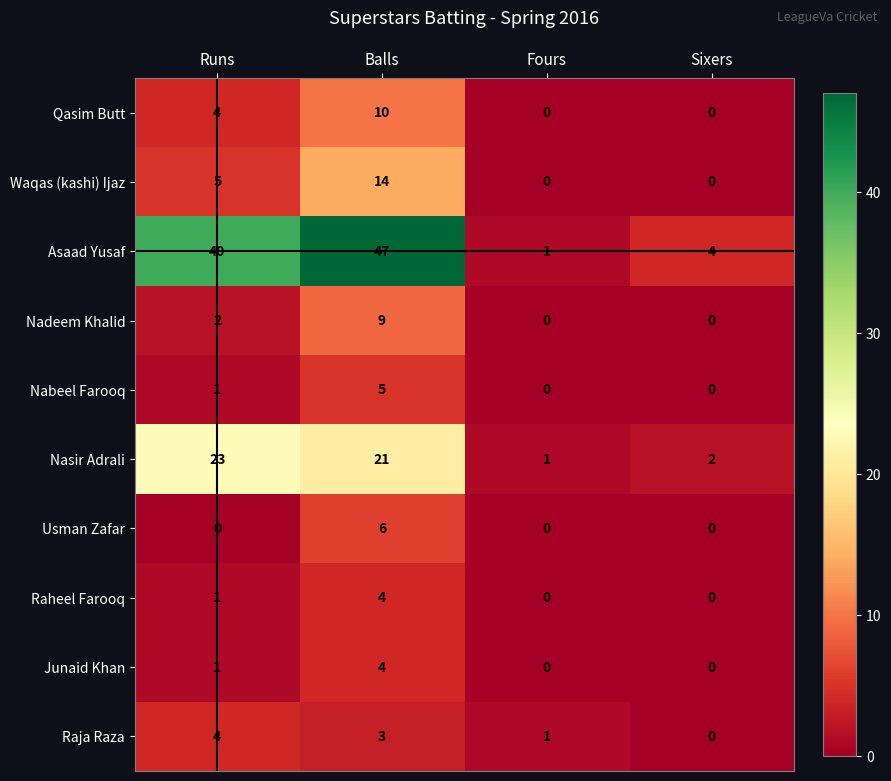

List the labels in order of Nasir Adrali value, largest first.

Runs, Balls, Sixers, Fours